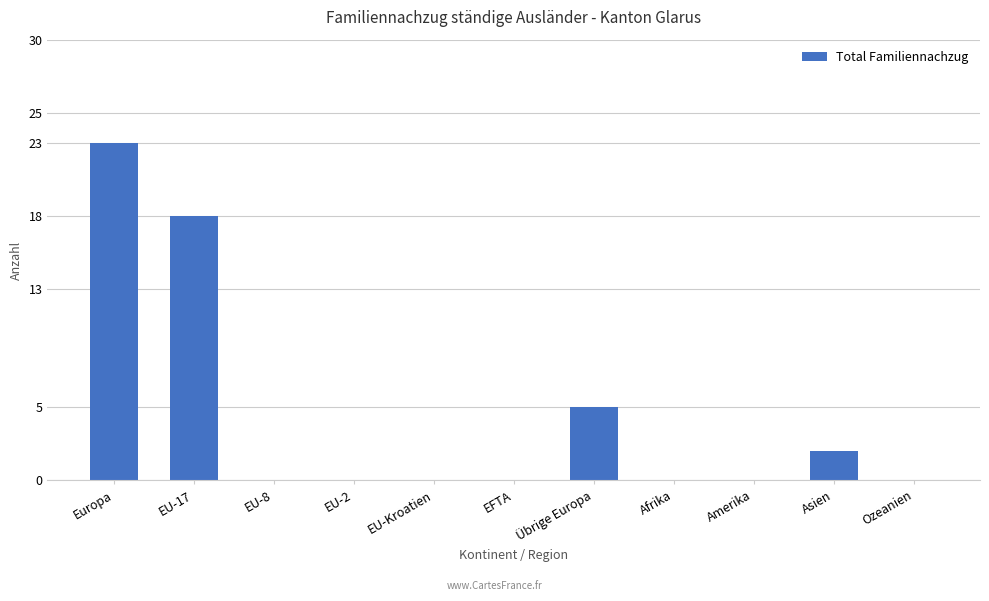

What is the sum of the values at Europa and Ozeanien?

23